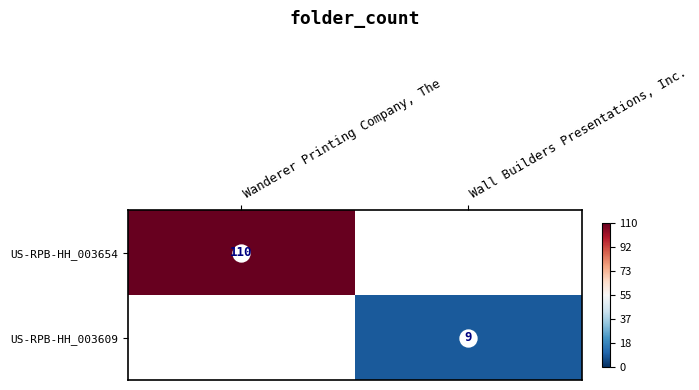

What is the spread (max minus min) of values at Wanderer Printing Company, The?

110